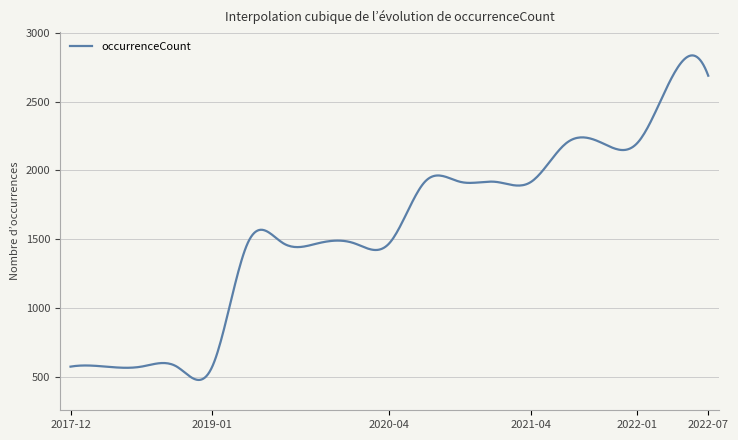

What is the sum of all values?

628876.7